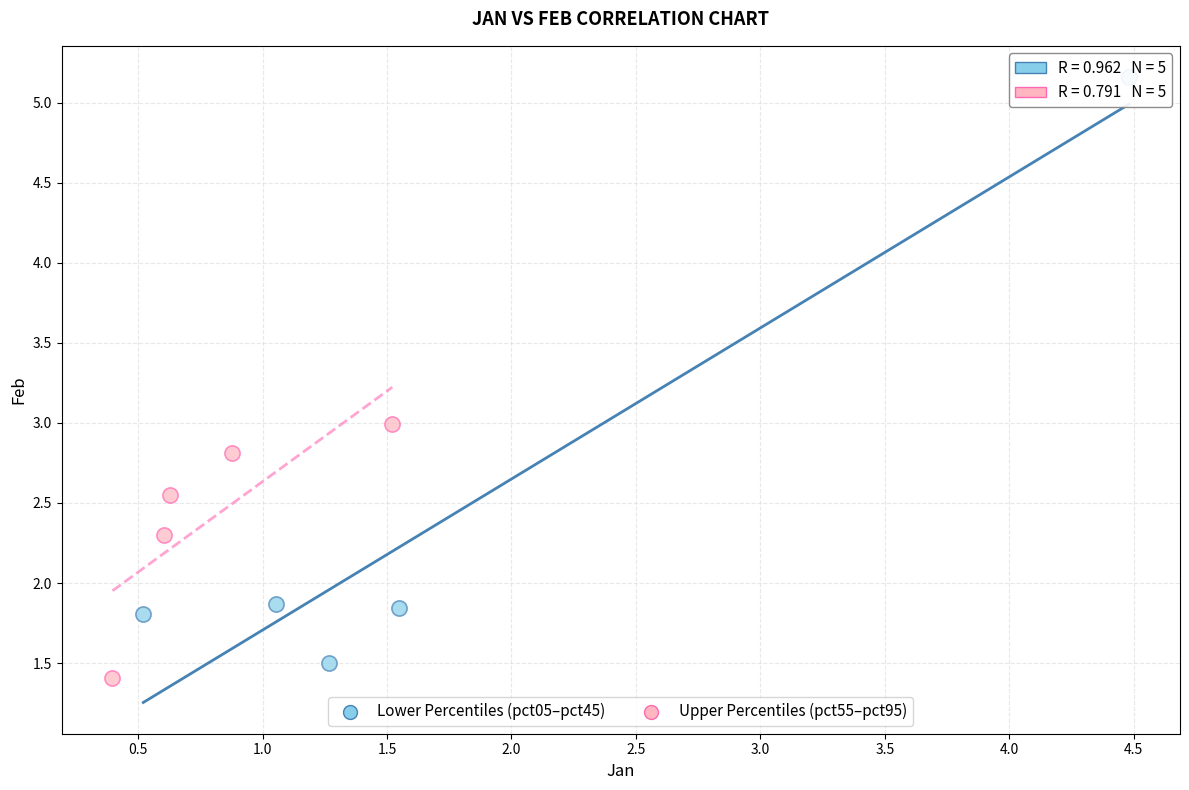

Which series has the widest spread of Y values?

Lower Percentiles (pct05–pct45)